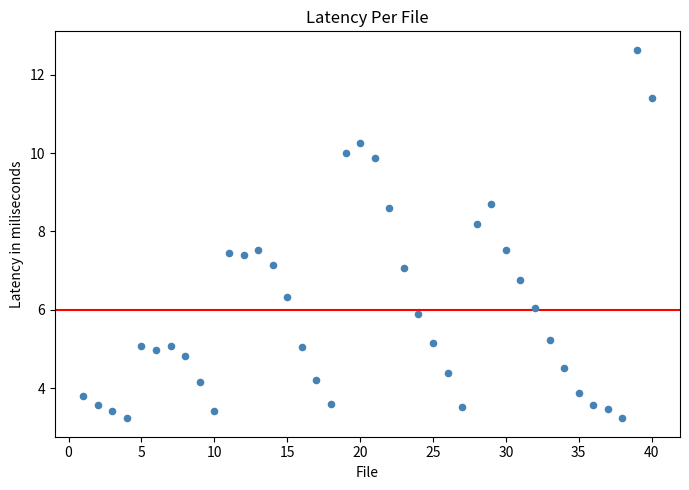

What is the range of Y values (max minus min)?

9.4